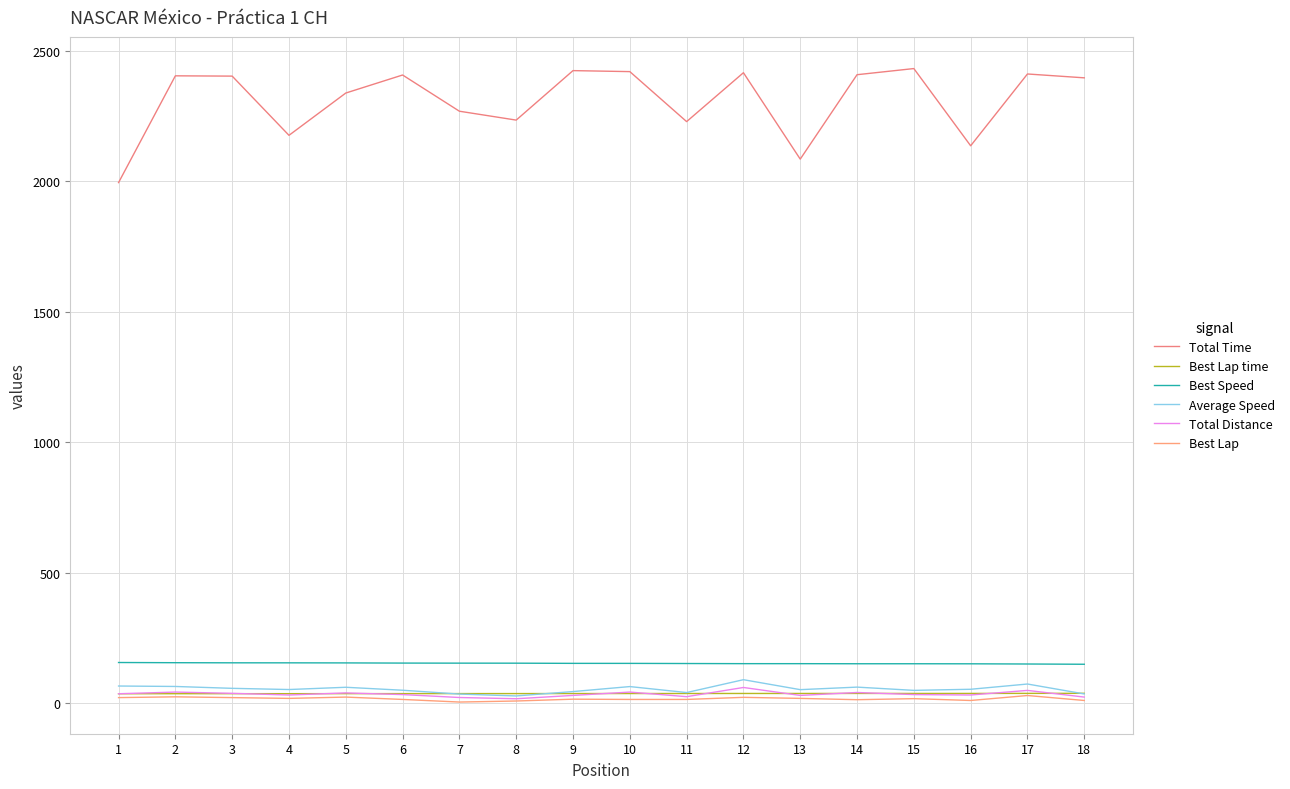

How many lines are shown in the chart?

6